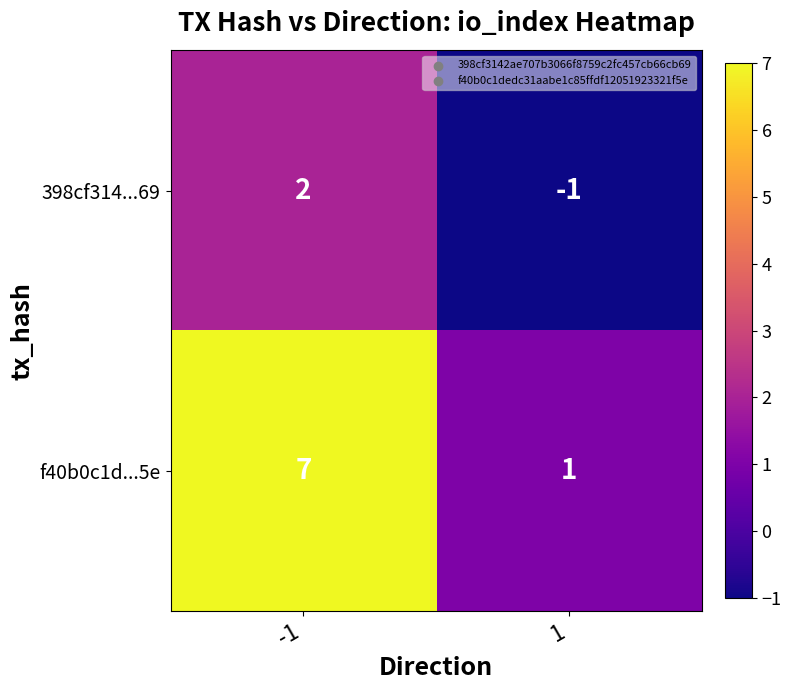

Reading right to left, what are all the values shown in this chart?

398cf314...69: 1=-1	-1=2
f40b0c1d...5e: 1=1	-1=7